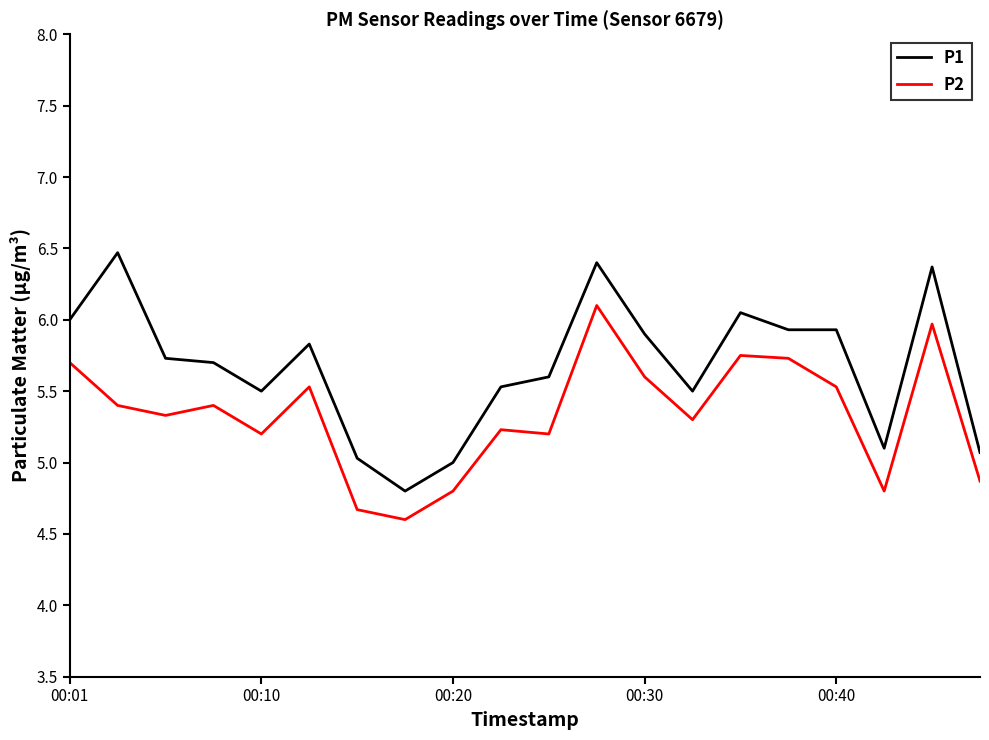

Is this an area chart (filled region under the line)?

No